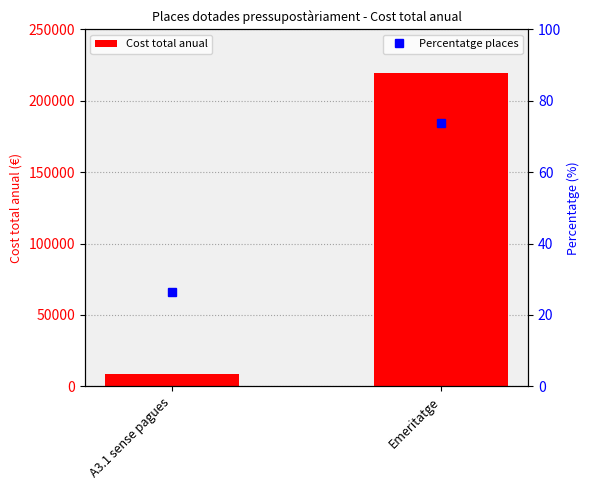

How many data points does each series have?

2